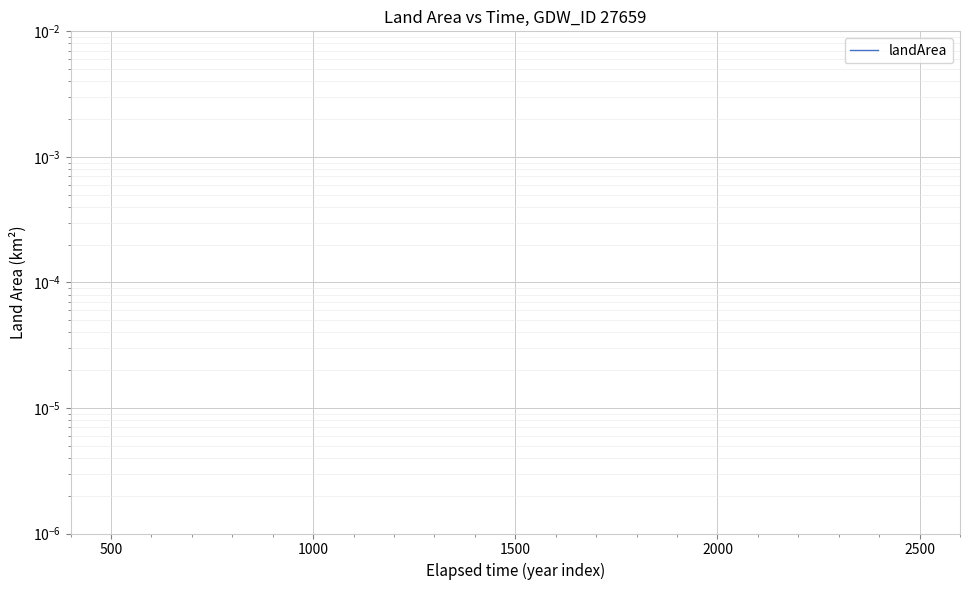

Reading right to left, extract all data points from this chart.

0.8	0.3	0.6	0.2	0.2	0.5	0.4	0.4	1.2	0.7	0.7	0.2	0.0	0.5	0.2	0.8	0.9	1.0	0.4	0.9	0.8	0.8	0.1	0.6	0.2	0.4	0.8	0.8	1.1	0.4	0.5	0.2	0.9	0.9	1.0	0.1	0.7	0.9	0.4	0.9